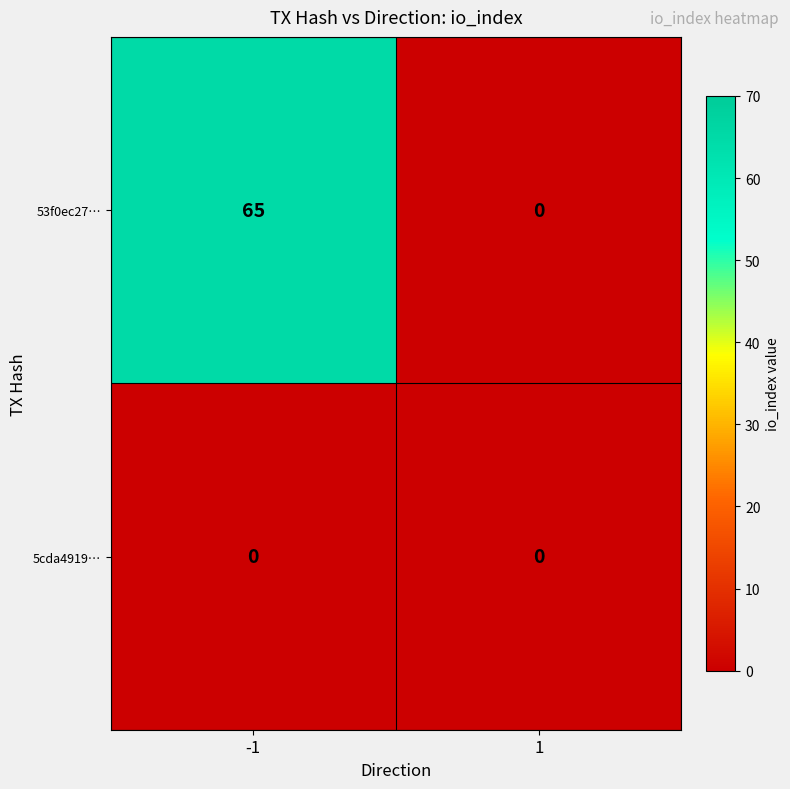

Rank the series by their average value, from lowest to highest.

5cda4919…, 53f0ec27…